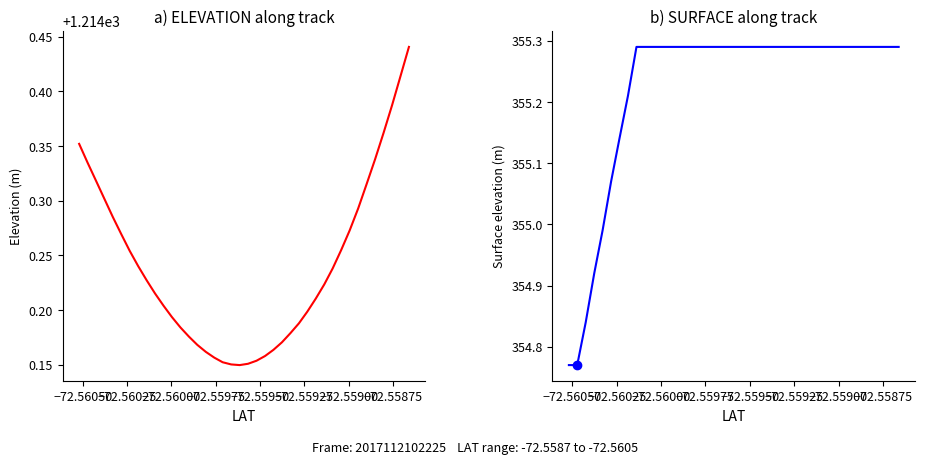

How many data points in SURFACE are above 355?

35